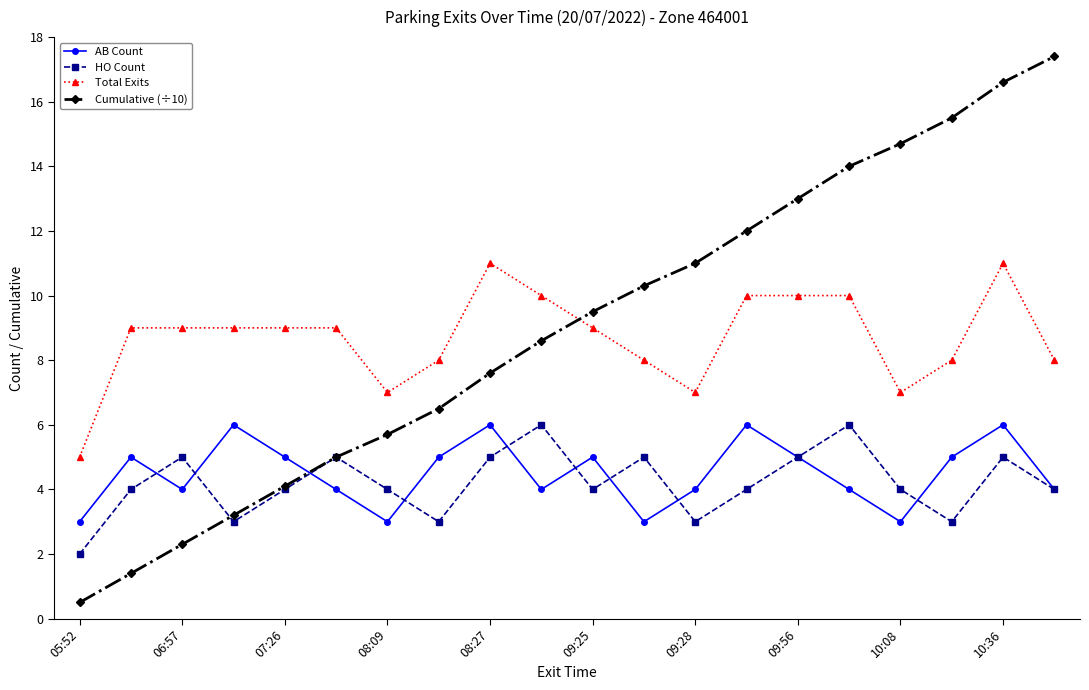

True or false: HO Count and Total Exits intersect in this chart.

False